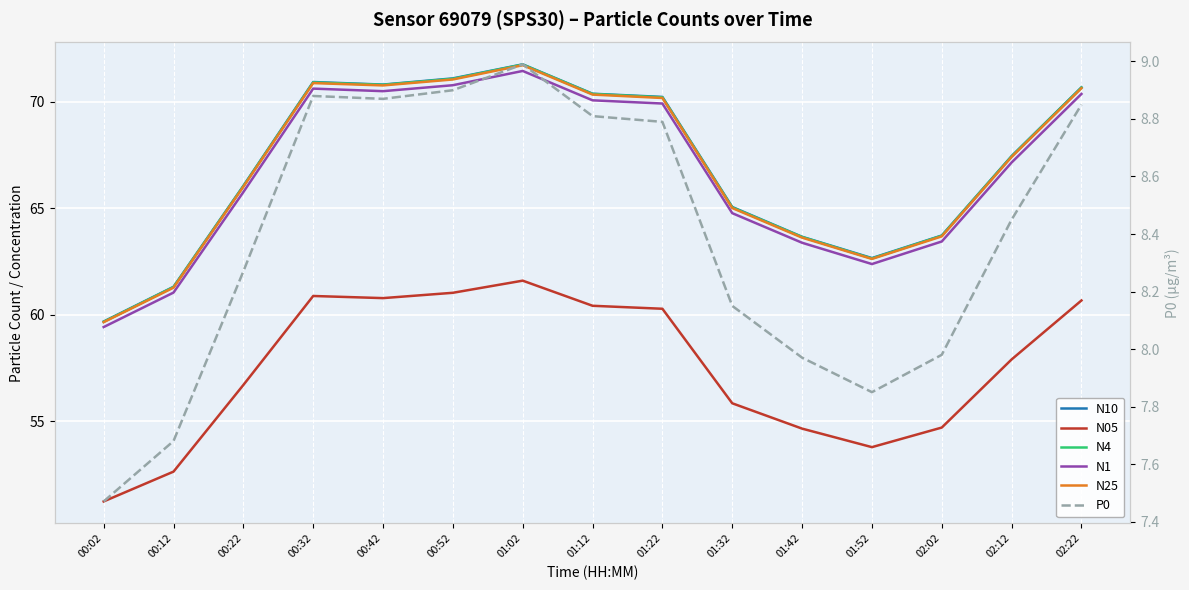

Where is the first local minimum for N10?

00:42